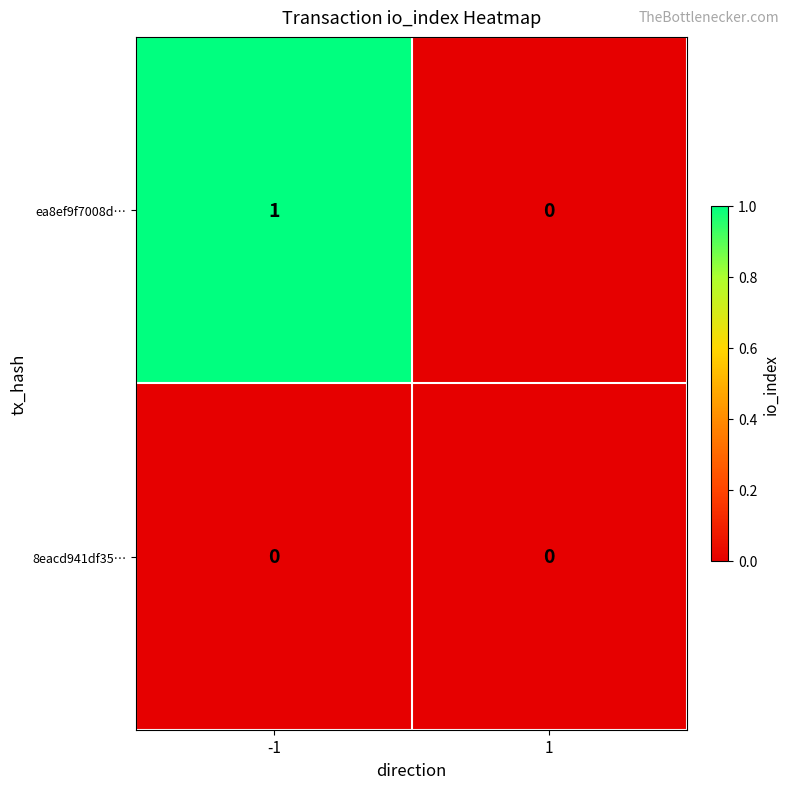

At which category is the sum across all series the highest?

-1